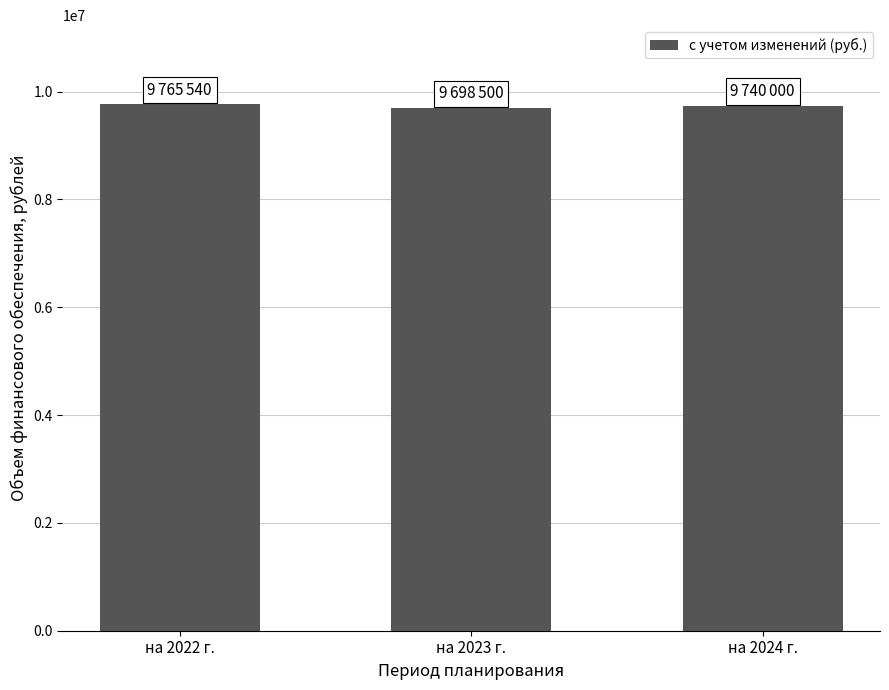

True or false: the data shows 9740000 at на 2024 г..

True